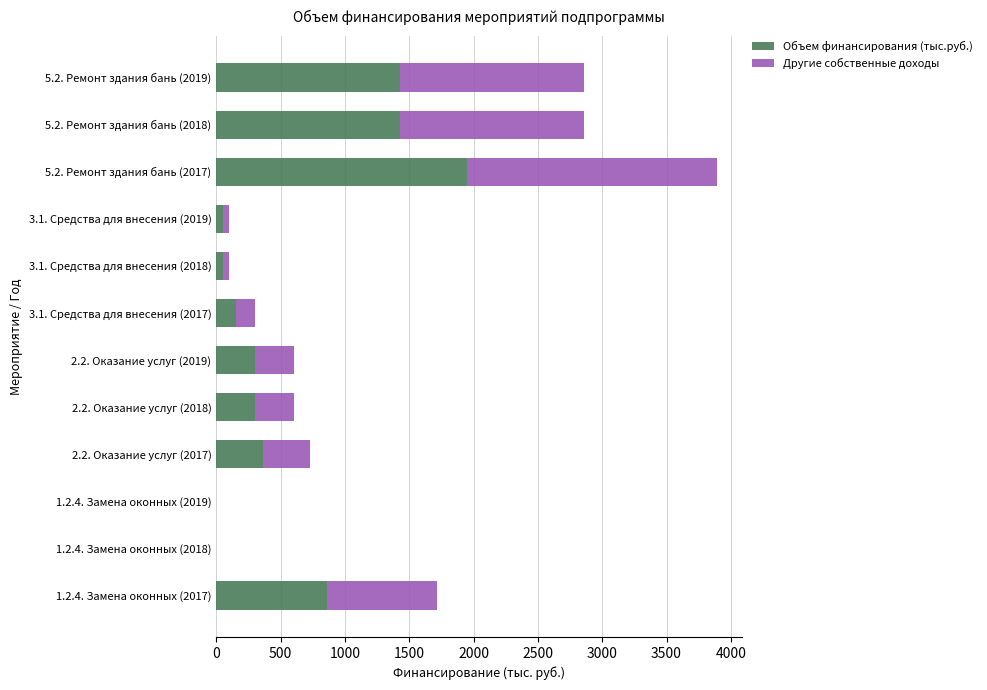

What is the maximum value for Объем финансирования (тыс.руб.)?

1947.5